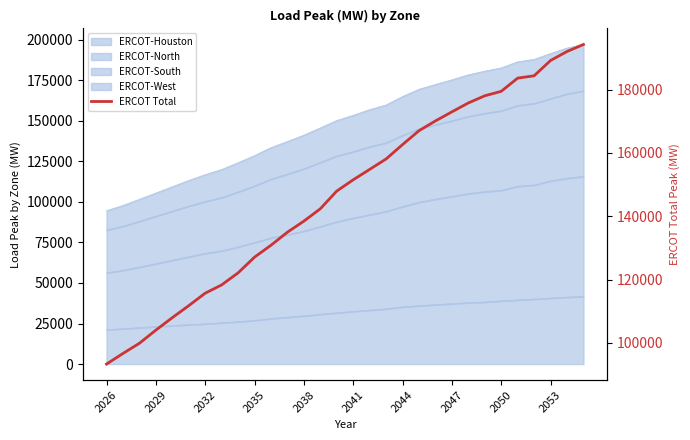

True or false: the data shows 200276.3 at 13.

False